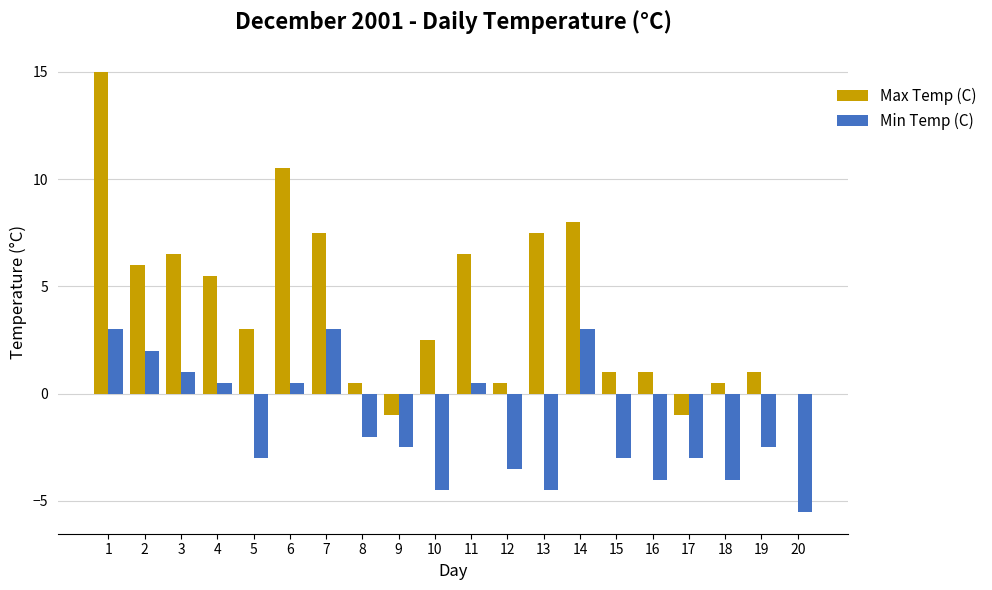

What is the maximum value shown in the chart?

15.0